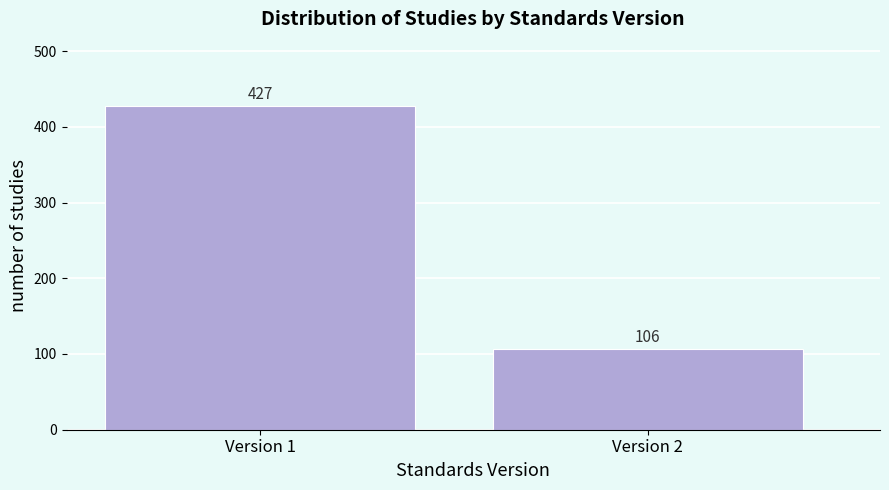

Reading left to right, extract all data points from this chart.

Version 1=427	Version 2=106